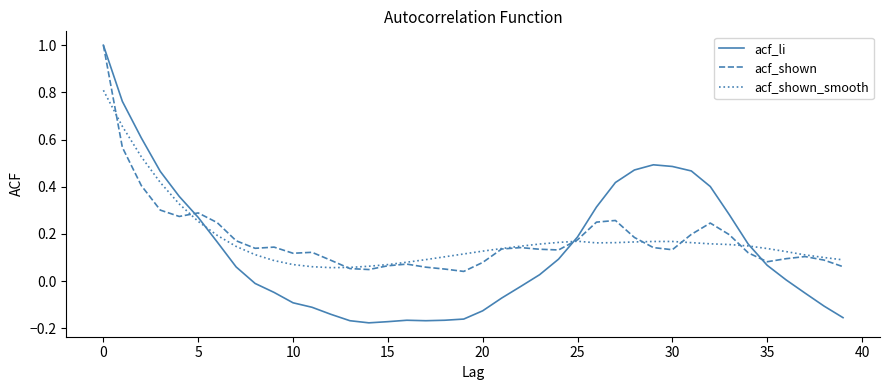

Which series has the widest spread of values?

acf_li